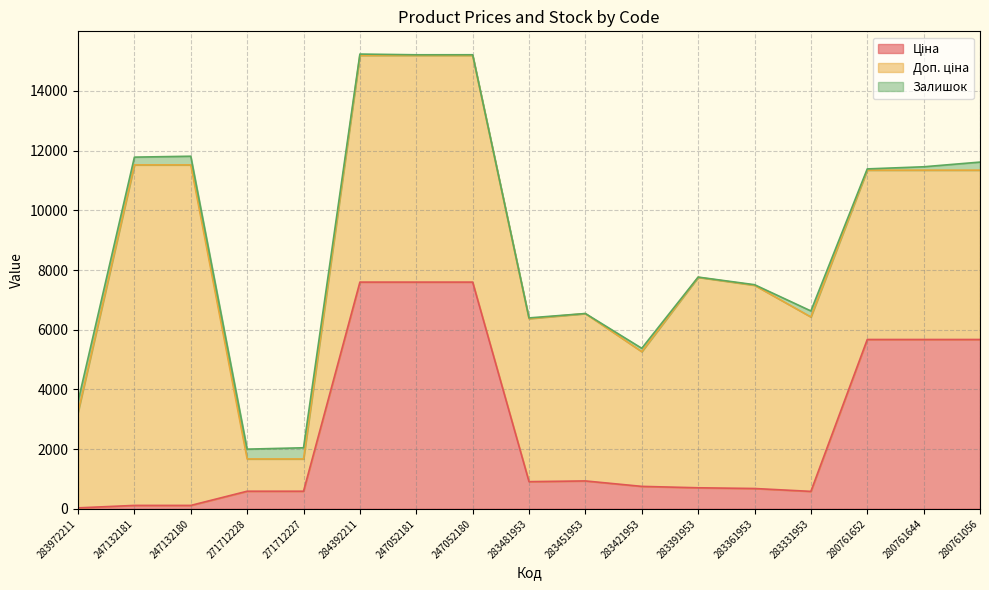

Count the number of data series in this chart.

3